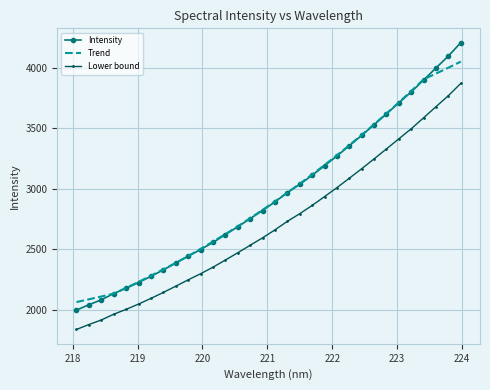

True or false: Trend and Lower bound intersect in this chart.

False